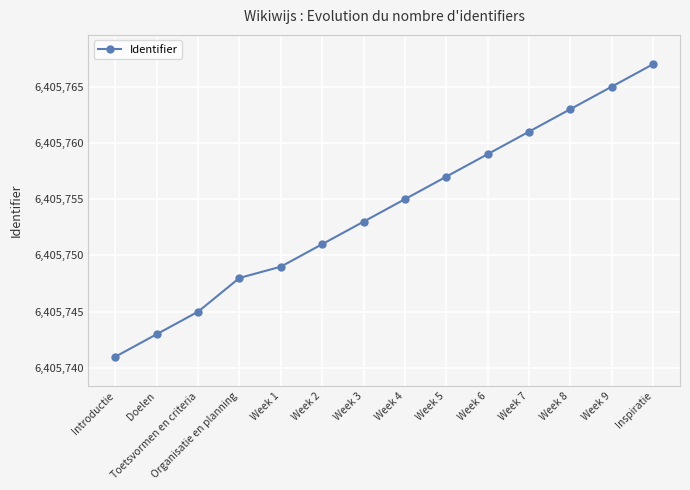

How many data points are less than 6405755?

7